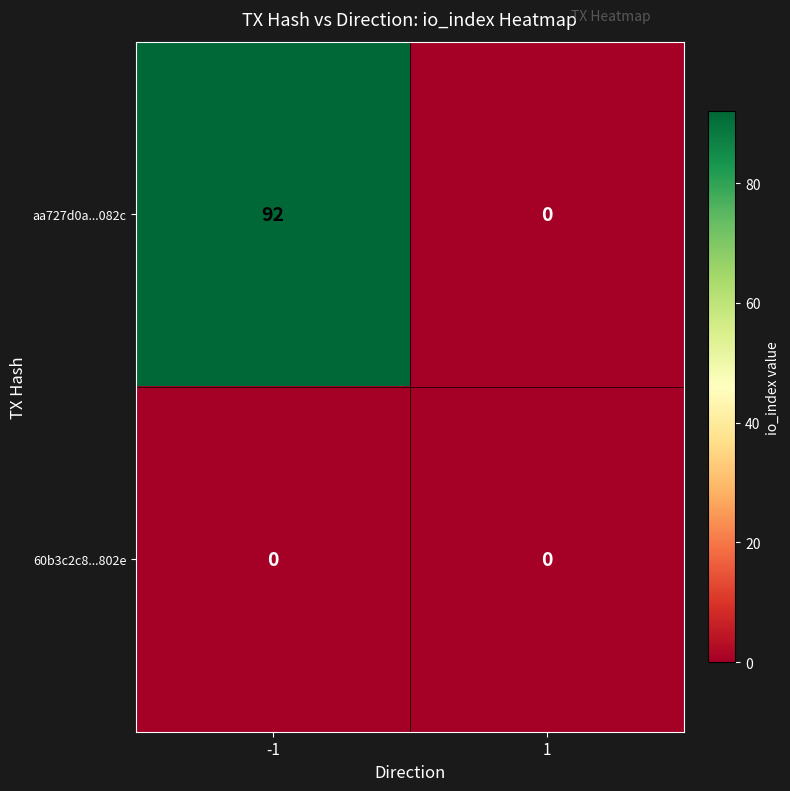

The value of aa727d0a...082c at -1 is 141. True or false?

False